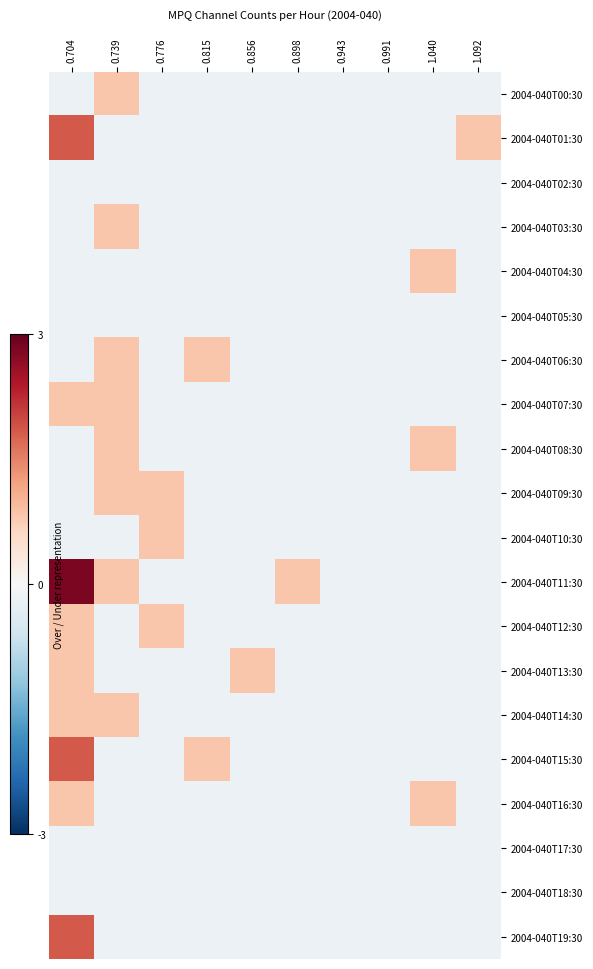

Reading left to right, extract all data points from this chart.

2004-040T00:30: 0.704=-0.2	0.739=0.8	0.776=-0.2	0.815=-0.2	0.856=-0.2	0.898=-0.2	0.943=-0.2	0.991=-0.2	1.040=-0.2	1.092=-0.2
2004-040T01:30: 0.704=1.8	0.739=-0.2	0.776=-0.2	0.815=-0.2	0.856=-0.2	0.898=-0.2	0.943=-0.2	0.991=-0.2	1.040=-0.2	1.092=0.8
2004-040T02:30: 0.704=-0.2	0.739=-0.2	0.776=-0.2	0.815=-0.2	0.856=-0.2	0.898=-0.2	0.943=-0.2	0.991=-0.2	1.040=-0.2	1.092=-0.2
2004-040T03:30: 0.704=-0.2	0.739=0.8	0.776=-0.2	0.815=-0.2	0.856=-0.2	0.898=-0.2	0.943=-0.2	0.991=-0.2	1.040=-0.2	1.092=-0.2
2004-040T04:30: 0.704=-0.2	0.739=-0.2	0.776=-0.2	0.815=-0.2	0.856=-0.2	0.898=-0.2	0.943=-0.2	0.991=-0.2	1.040=0.8	1.092=-0.2
2004-040T05:30: 0.704=-0.2	0.739=-0.2	0.776=-0.2	0.815=-0.2	0.856=-0.2	0.898=-0.2	0.943=-0.2	0.991=-0.2	1.040=-0.2	1.092=-0.2
2004-040T06:30: 0.704=-0.2	0.739=0.8	0.776=-0.2	0.815=0.8	0.856=-0.2	0.898=-0.2	0.943=-0.2	0.991=-0.2	1.040=-0.2	1.092=-0.2
2004-040T07:30: 0.704=0.8	0.739=0.8	0.776=-0.2	0.815=-0.2	0.856=-0.2	0.898=-0.2	0.943=-0.2	0.991=-0.2	1.040=-0.2	1.092=-0.2
2004-040T08:30: 0.704=-0.2	0.739=0.8	0.776=-0.2	0.815=-0.2	0.856=-0.2	0.898=-0.2	0.943=-0.2	0.991=-0.2	1.040=0.8	1.092=-0.2
2004-040T09:30: 0.704=-0.2	0.739=0.8	0.776=0.8	0.815=-0.2	0.856=-0.2	0.898=-0.2	0.943=-0.2	0.991=-0.2	1.040=-0.2	1.092=-0.2
2004-040T10:30: 0.704=-0.2	0.739=-0.2	0.776=0.8	0.815=-0.2	0.856=-0.2	0.898=-0.2	0.943=-0.2	0.991=-0.2	1.040=-0.2	1.092=-0.2
2004-040T11:30: 0.704=2.8	0.739=0.8	0.776=-0.2	0.815=-0.2	0.856=-0.2	0.898=0.8	0.943=-0.2	0.991=-0.2	1.040=-0.2	1.092=-0.2
2004-040T12:30: 0.704=0.8	0.739=-0.2	0.776=0.8	0.815=-0.2	0.856=-0.2	0.898=-0.2	0.943=-0.2	0.991=-0.2	1.040=-0.2	1.092=-0.2
2004-040T13:30: 0.704=0.8	0.739=-0.2	0.776=-0.2	0.815=-0.2	0.856=0.8	0.898=-0.2	0.943=-0.2	0.991=-0.2	1.040=-0.2	1.092=-0.2
2004-040T14:30: 0.704=0.8	0.739=0.8	0.776=-0.2	0.815=-0.2	0.856=-0.2	0.898=-0.2	0.943=-0.2	0.991=-0.2	1.040=-0.2	1.092=-0.2
2004-040T15:30: 0.704=1.8	0.739=-0.2	0.776=-0.2	0.815=0.8	0.856=-0.2	0.898=-0.2	0.943=-0.2	0.991=-0.2	1.040=-0.2	1.092=-0.2
2004-040T16:30: 0.704=0.8	0.739=-0.2	0.776=-0.2	0.815=-0.2	0.856=-0.2	0.898=-0.2	0.943=-0.2	0.991=-0.2	1.040=0.8	1.092=-0.2
2004-040T17:30: 0.704=-0.2	0.739=-0.2	0.776=-0.2	0.815=-0.2	0.856=-0.2	0.898=-0.2	0.943=-0.2	0.991=-0.2	1.040=-0.2	1.092=-0.2
2004-040T18:30: 0.704=-0.2	0.739=-0.2	0.776=-0.2	0.815=-0.2	0.856=-0.2	0.898=-0.2	0.943=-0.2	0.991=-0.2	1.040=-0.2	1.092=-0.2
2004-040T19:30: 0.704=1.8	0.739=-0.2	0.776=-0.2	0.815=-0.2	0.856=-0.2	0.898=-0.2	0.943=-0.2	0.991=-0.2	1.040=-0.2	1.092=-0.2